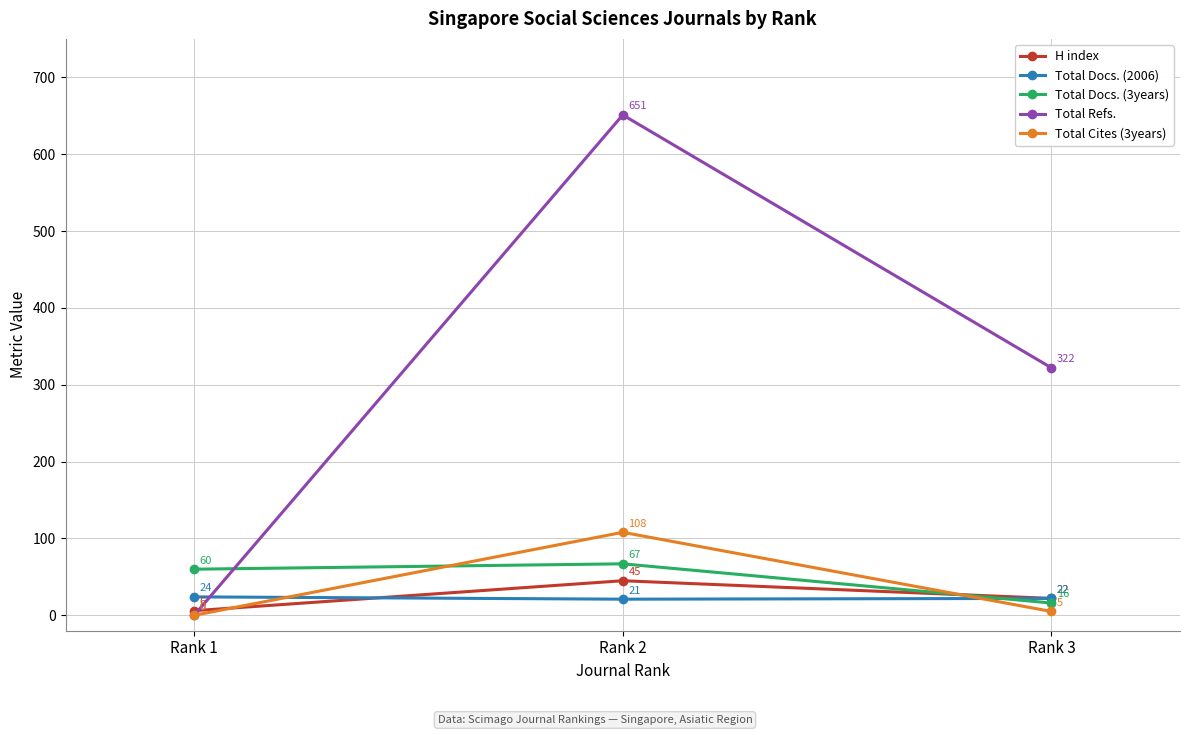

What is the lowest value of the Total Docs. (2006) series?

21